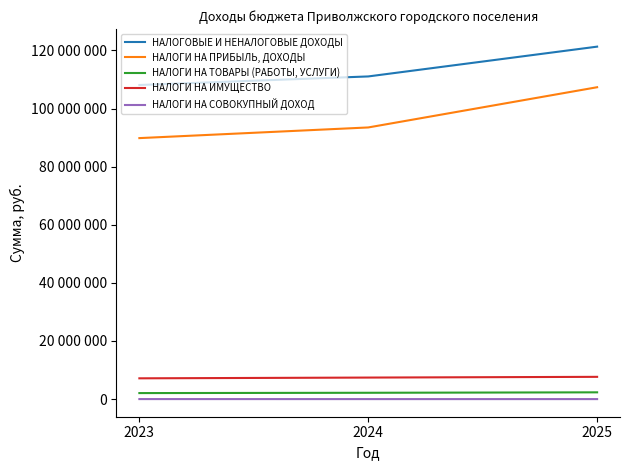

True or false: НАЛОГИ НА СОВОКУПНЫЙ ДОХОД has a value of 3173 at 2025.

False